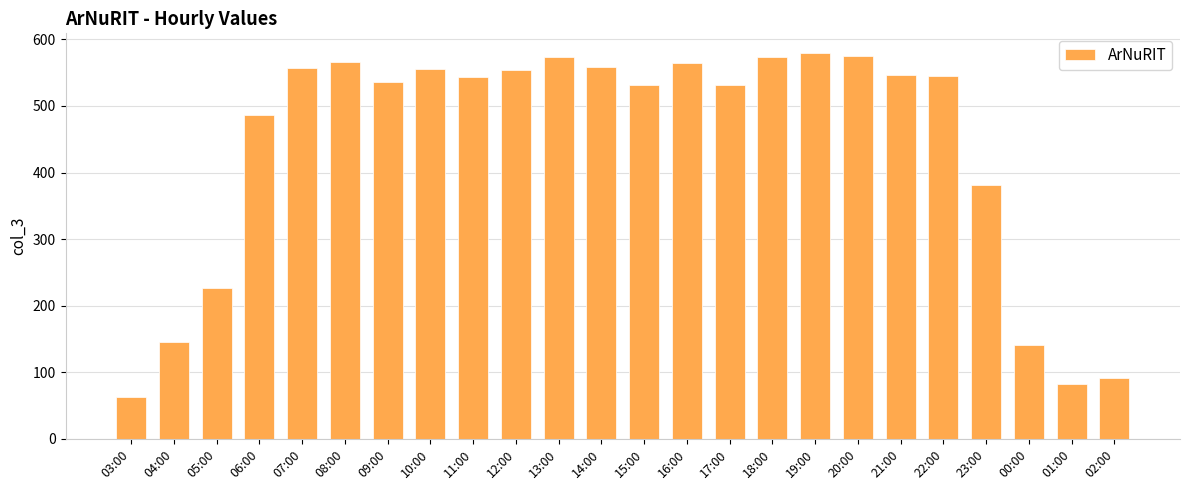

What is the smallest value displayed?

63